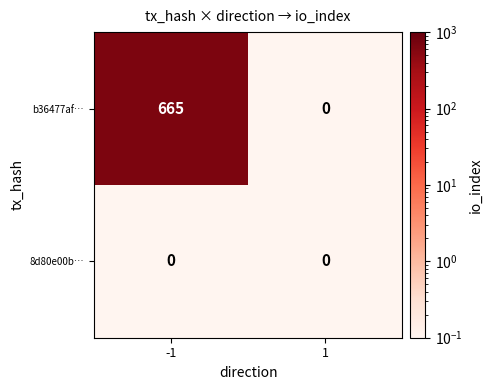

List the labels in order of b36477af… value, largest first.

-1, 1